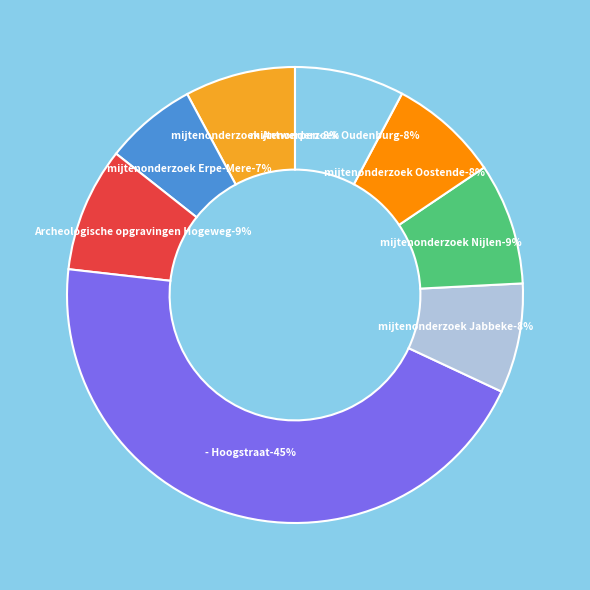

Does Insecten- en mijtenonderzoek Antwerpen represent more than half of the total?

No